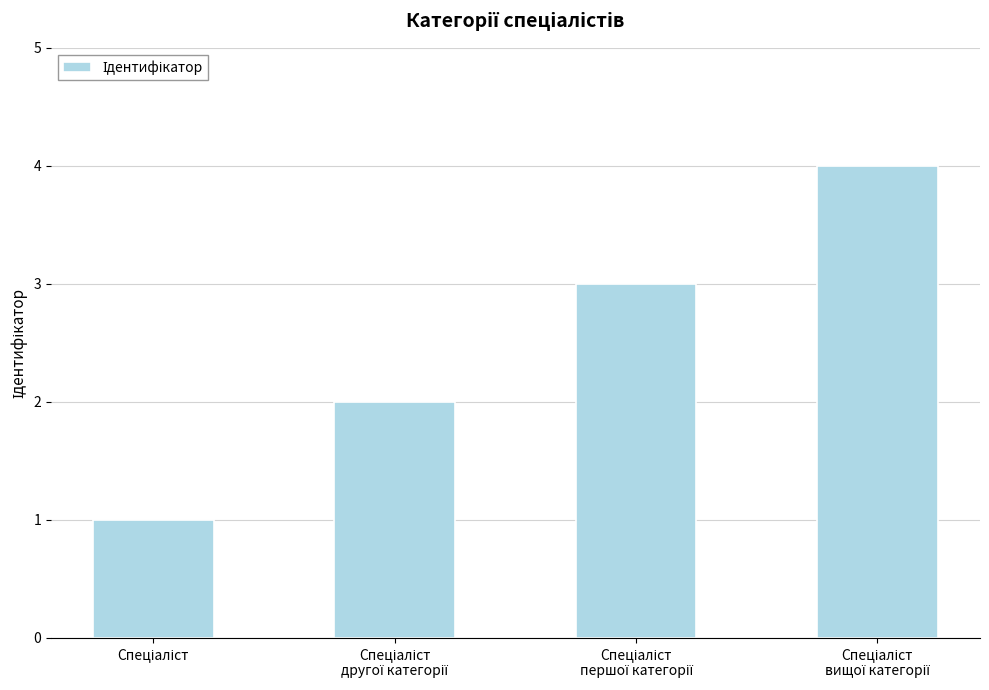

What is the difference between the maximum and minimum values?

3